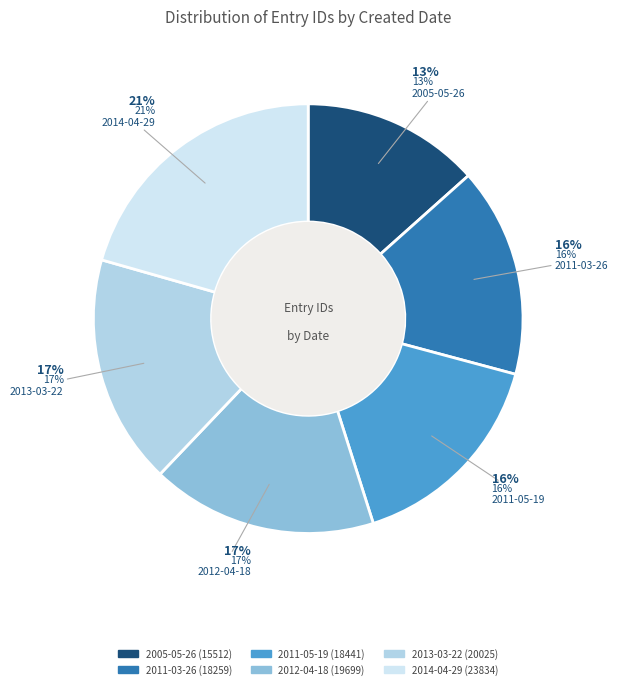

What is the total percentage of 2011-03-26 and 2005-05-26?

29.2%